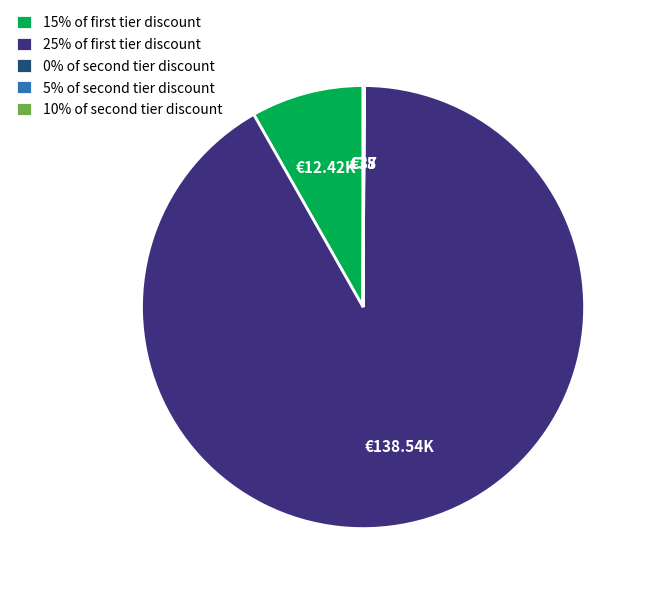

Which slice represents more than half of the pie?

25% of first tier discount